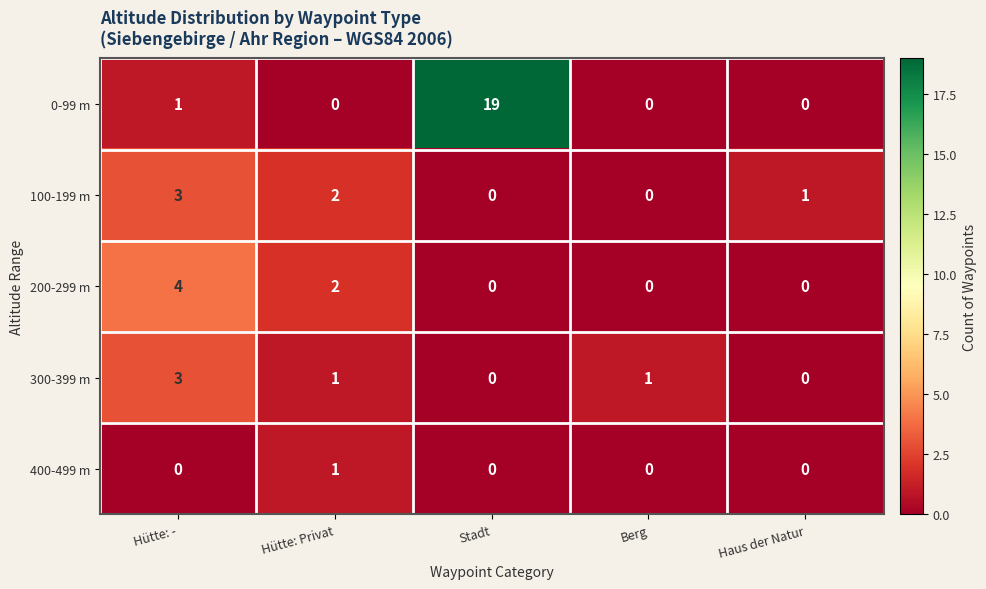

Is it true that 100-199 m equals 0 at Stadt?

True